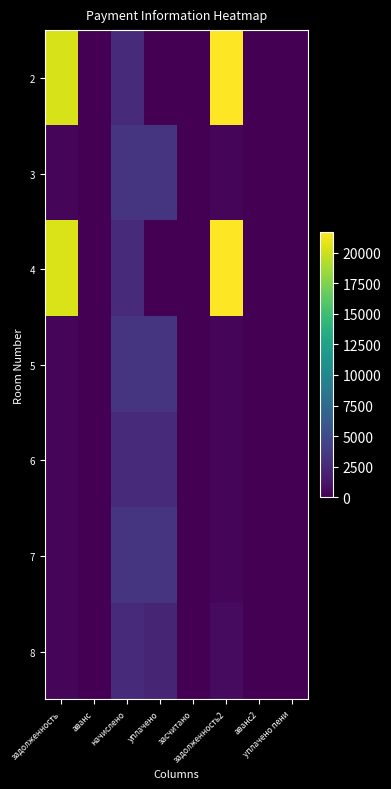

Which series changed the most between засчитано and уплачено пени?

8